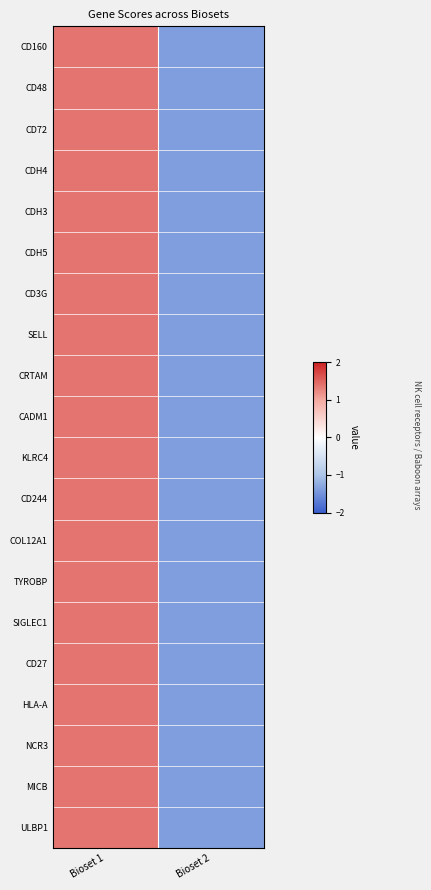

Which series has the largest total across all categories?

CD160